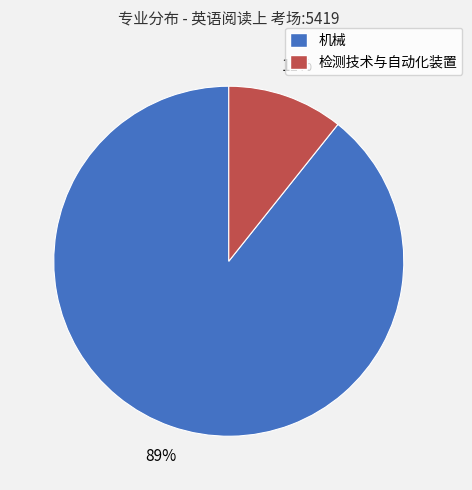

Count the number of slices in the pie.

2